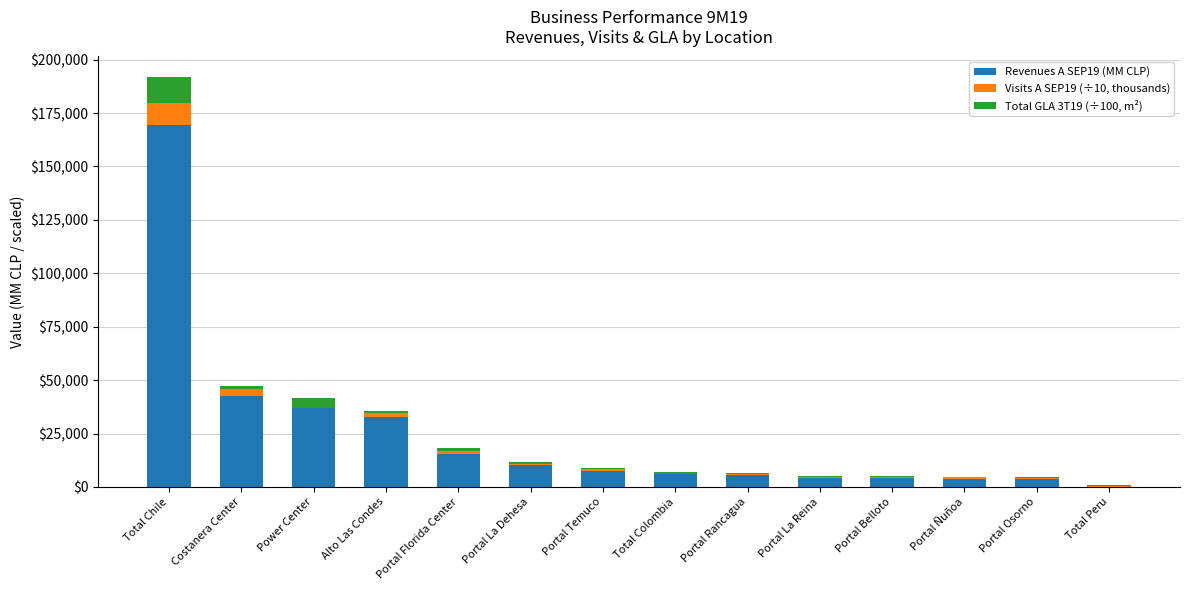

What is the maximum value for Revenues A SEP19 (MM CLP)?

169626.2